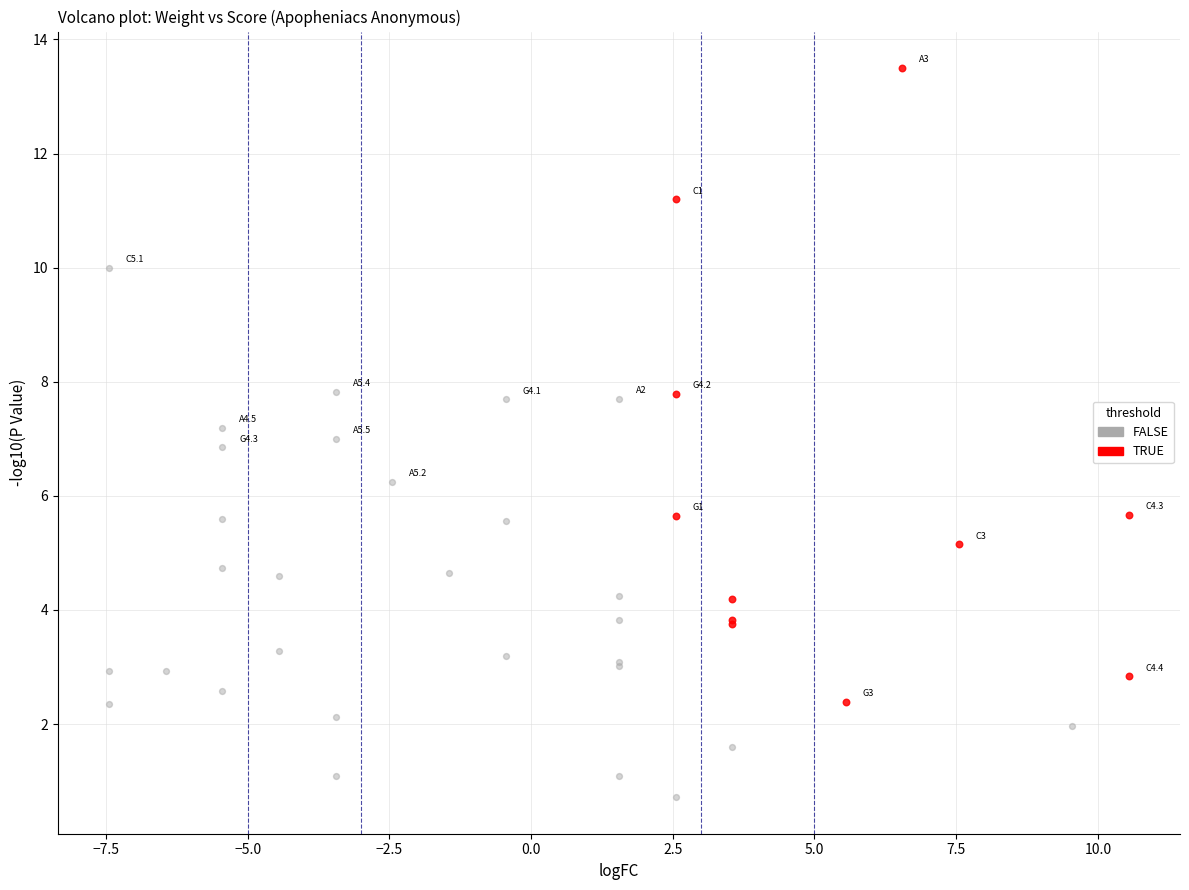

What are all the series names shown in the legend?

FALSE, TRUE